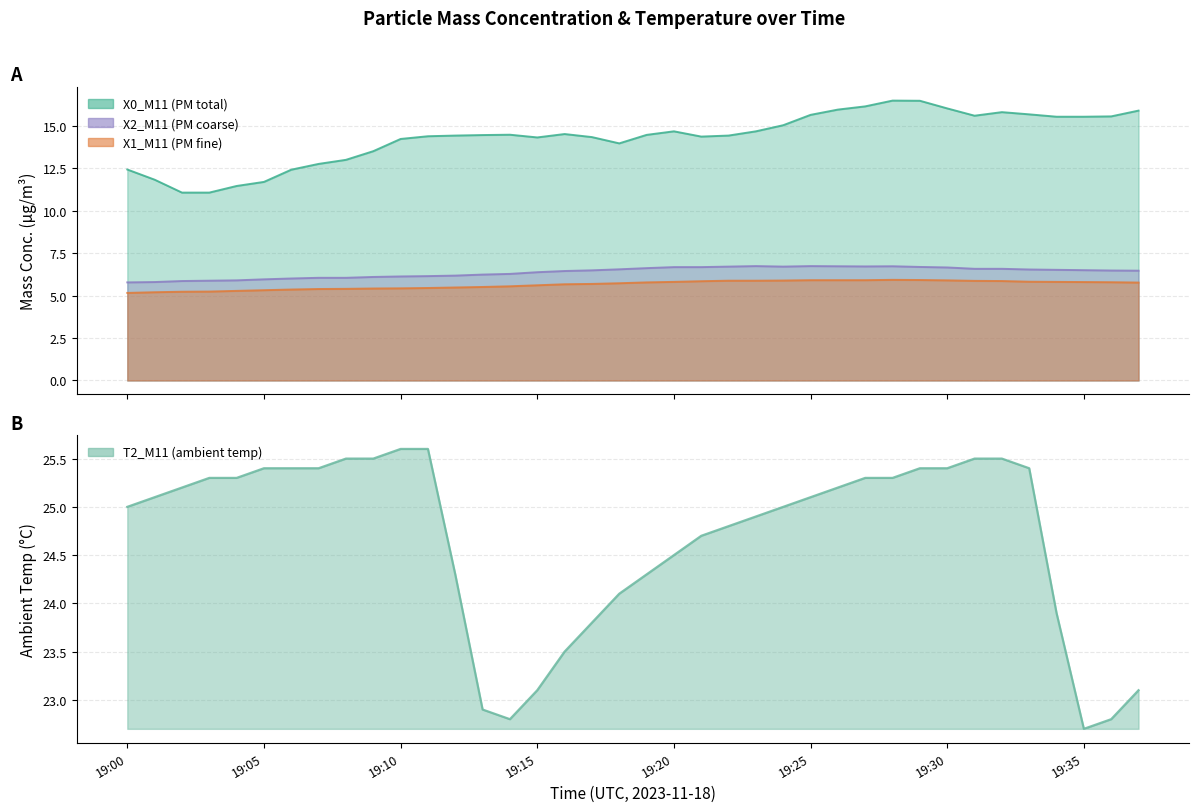

What is the average value of the X2_M11 (PM coarse) series?

6.4